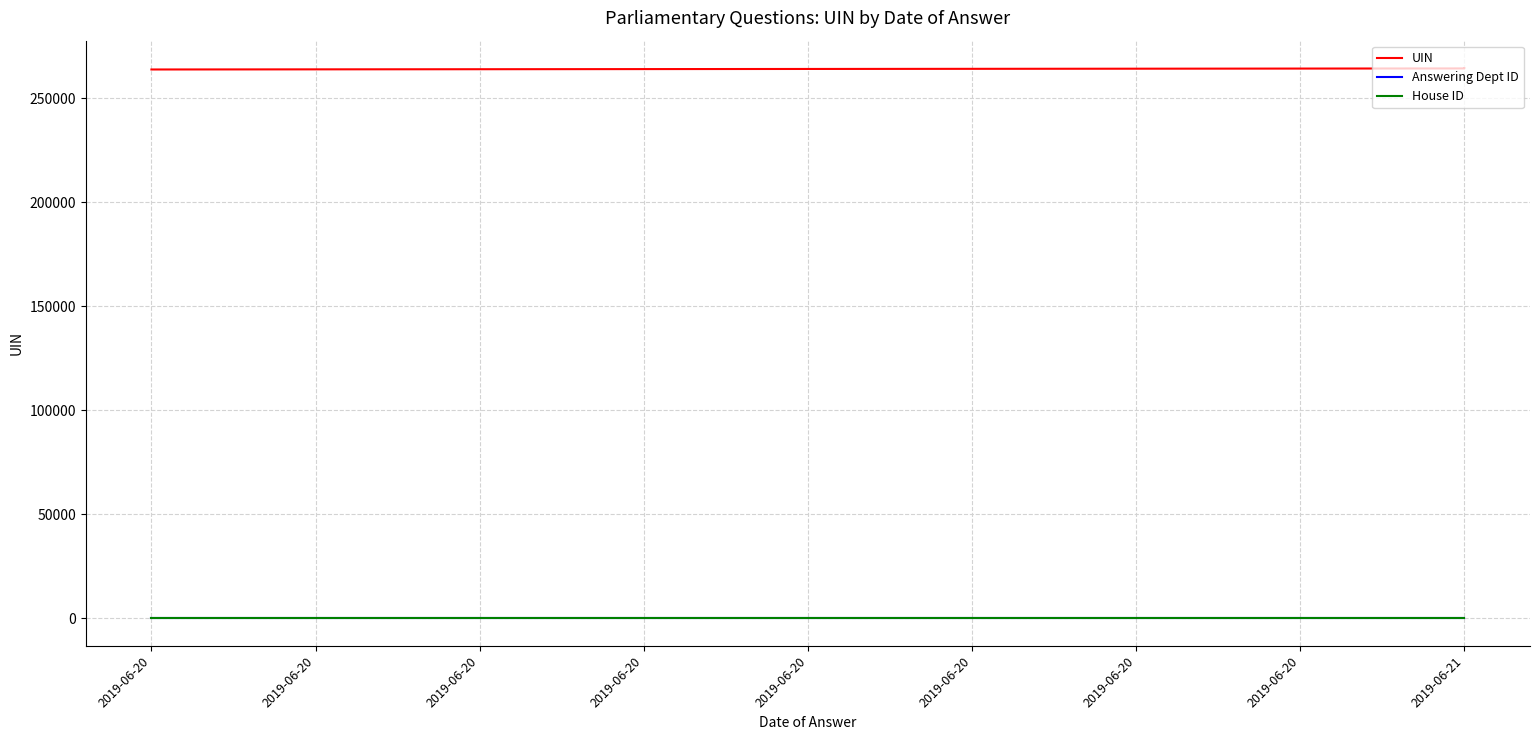

What is the total value across all series at 2019-06-20?

263858